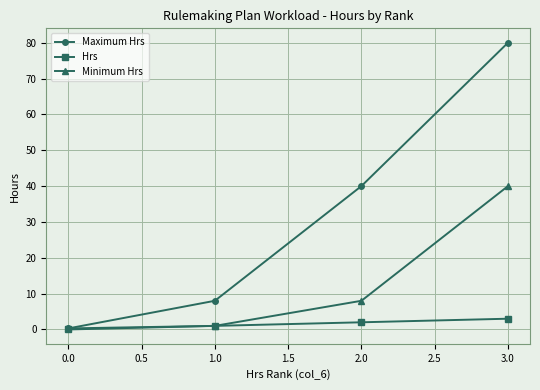

Does the chart display data point markers on the line(s)?

Yes